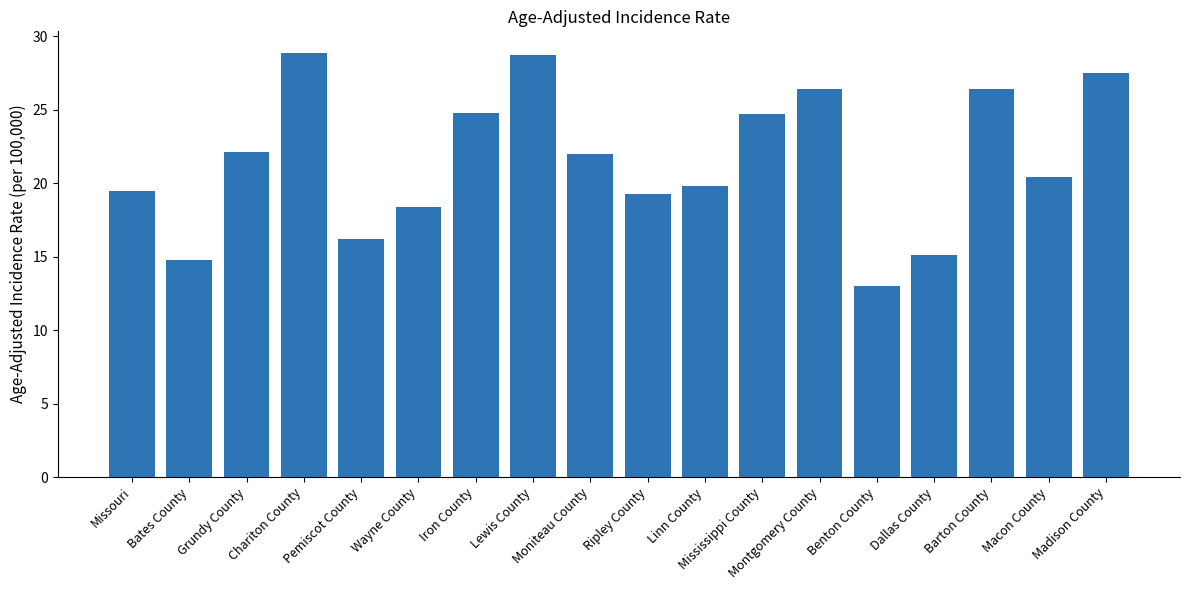

The chart shows a value of 19.3 at Ripley County. True or false?

True